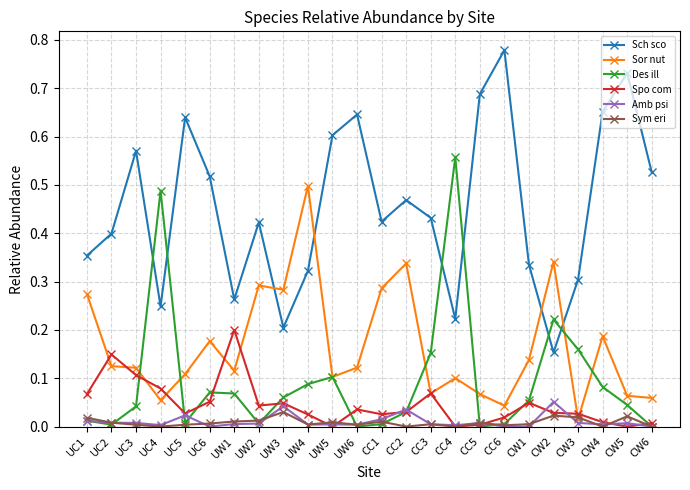

What is the label of the 21st point from the right?

UC4